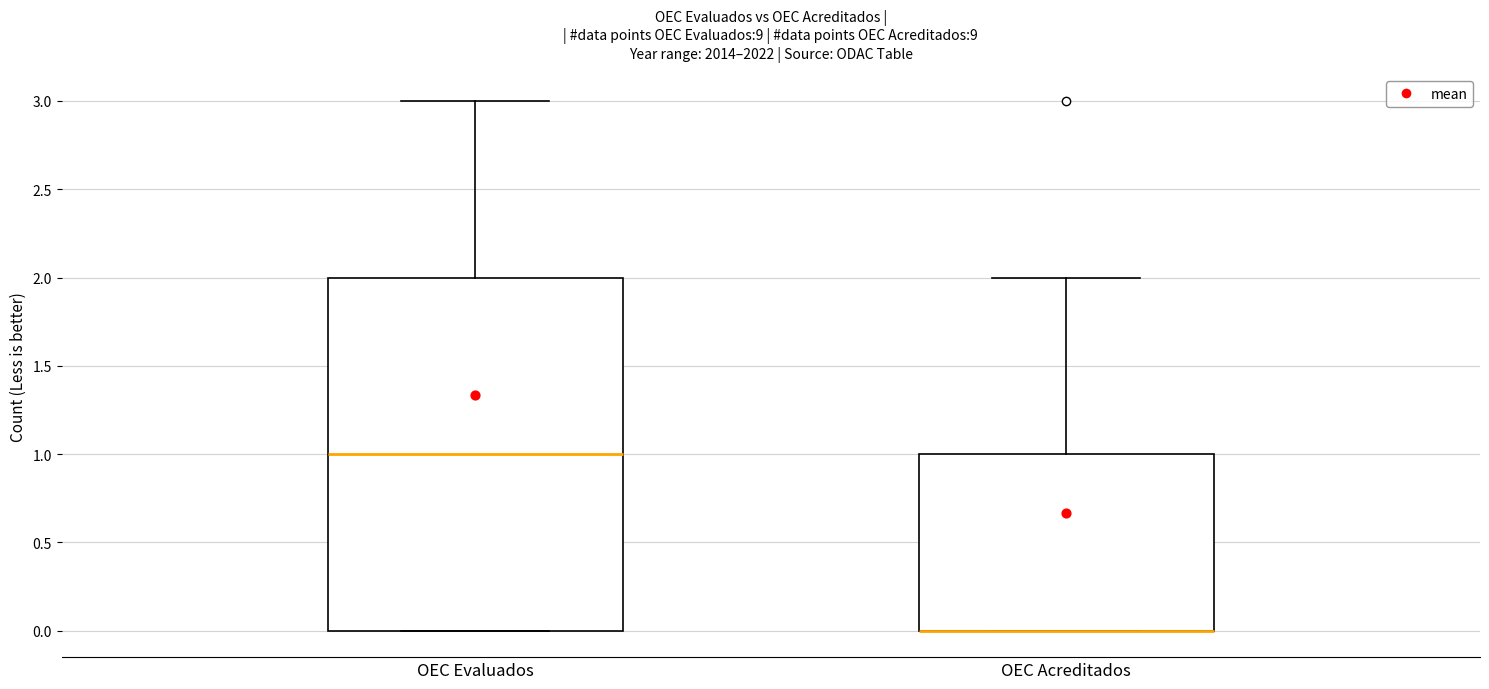

Which box is the tallest, from its lower edge to its upper edge?

OEC Evaluados